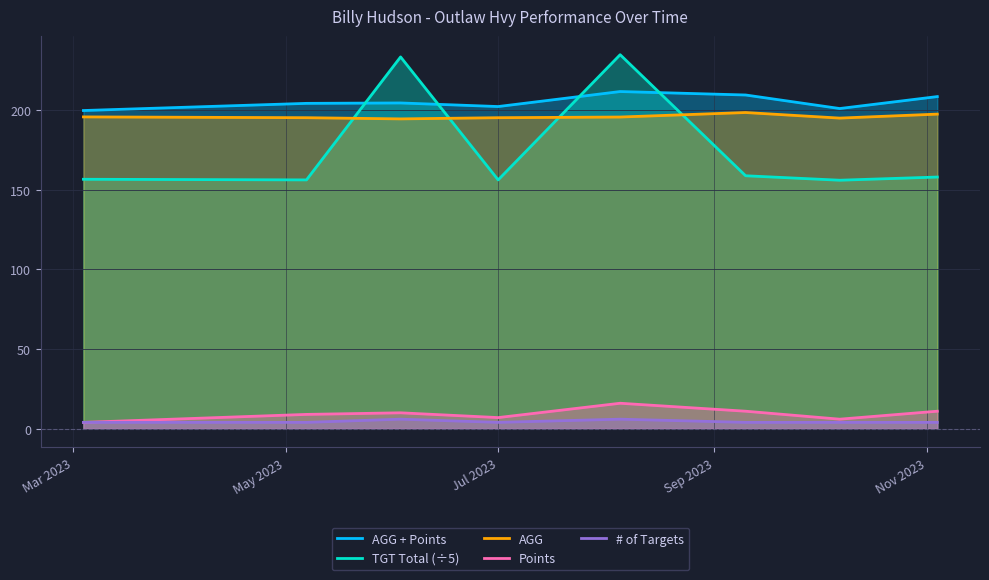

Is it true that # of Targets equals 6.0 at 2023-08-05?

True